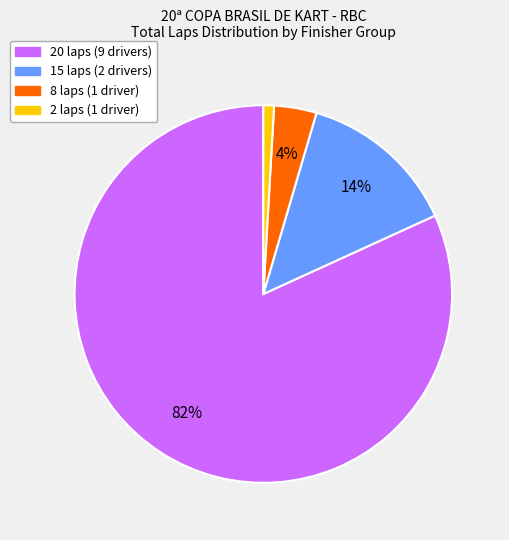

Does any single category account for the majority?

Yes